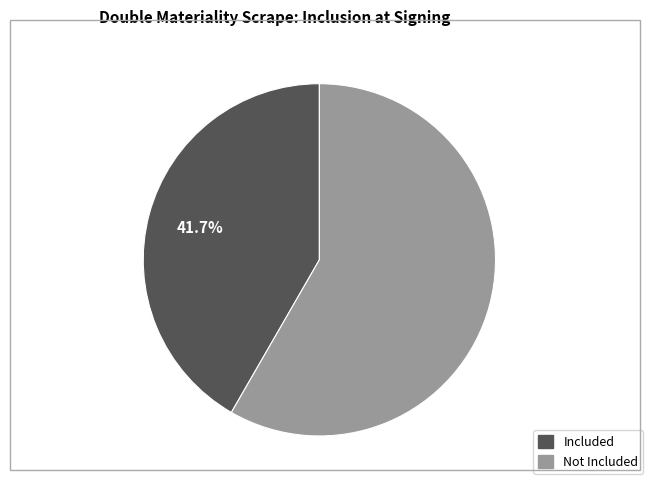

Does any single category account for the majority?

Yes